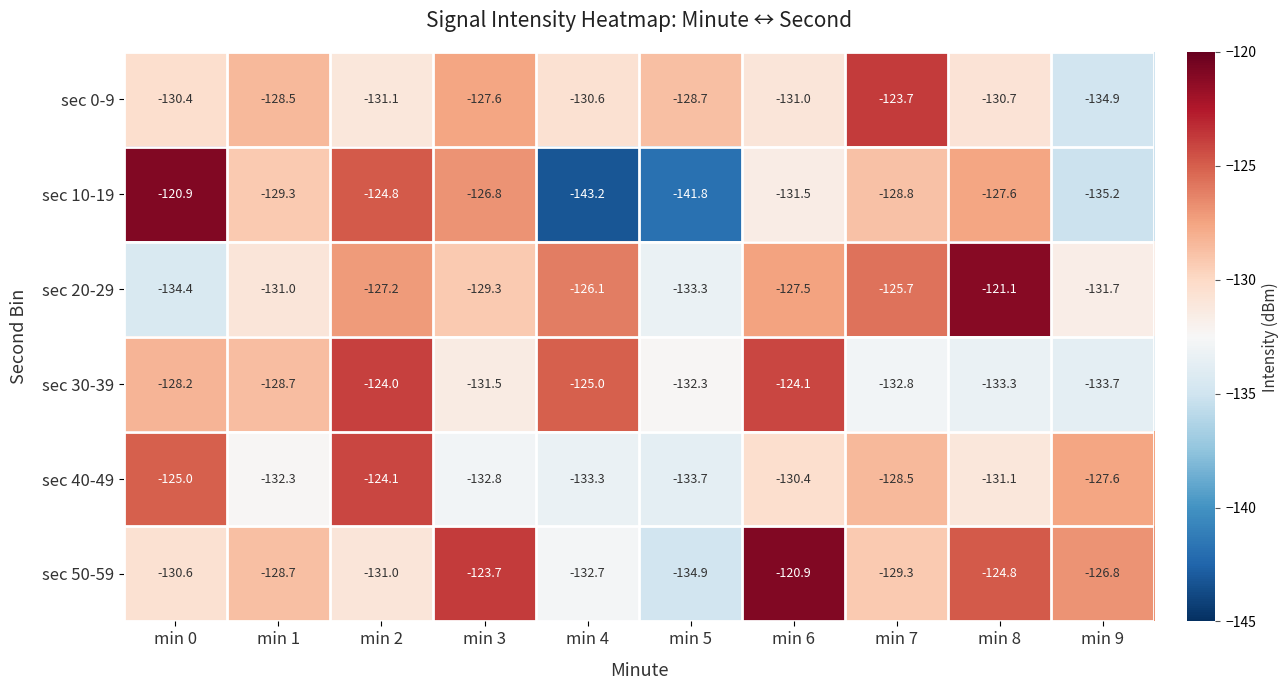

What is the spread (max minus min) of values at min 2?

7.1